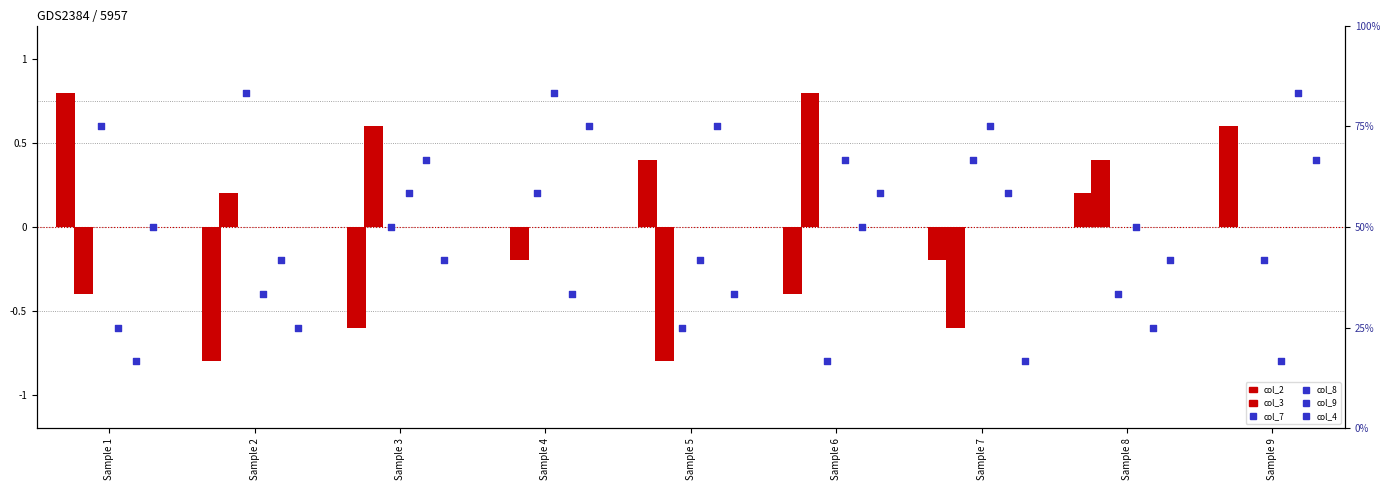

Is the value of col_8 at Sample 3 greater than the value of col_4 at Sample 7?

Yes